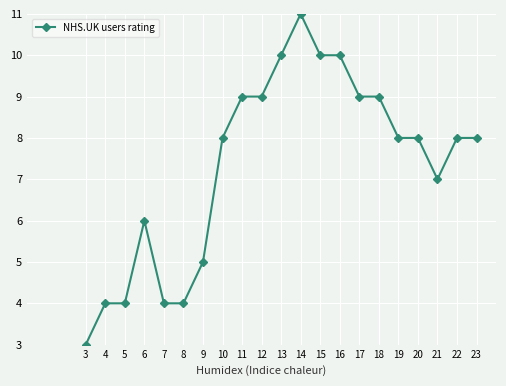

True or false: the data shows 2 at 9.

False